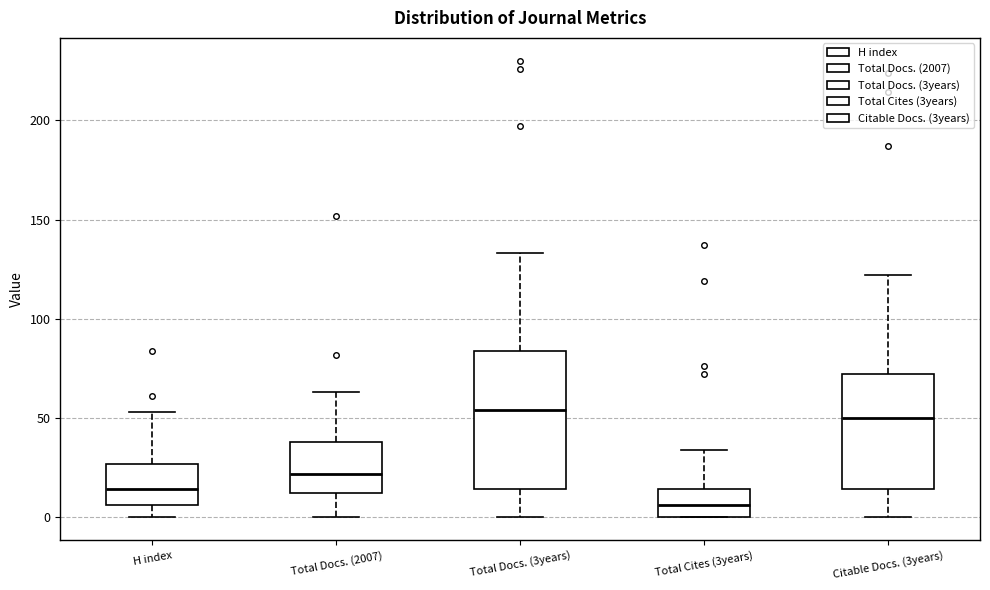

Which box is the tallest, from its lower edge to its upper edge?

Total Docs. (3years)